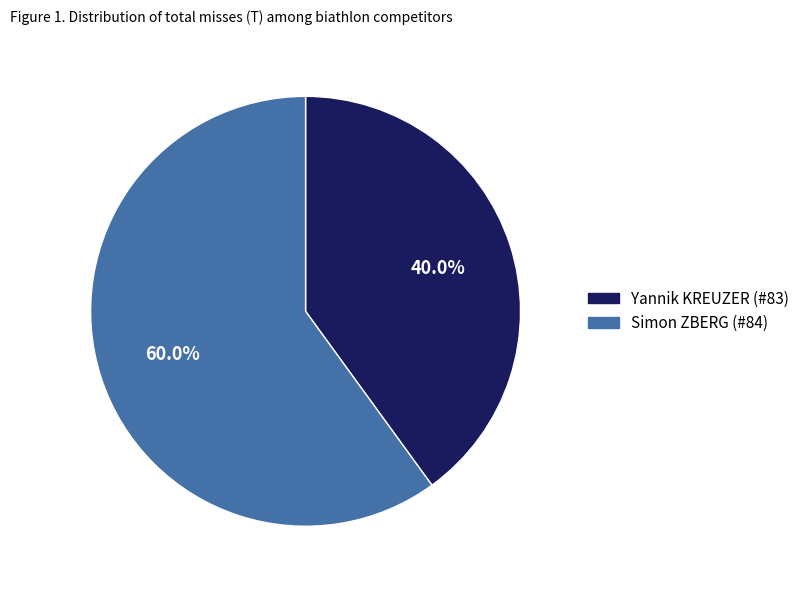

How many slices are in this pie chart?

2